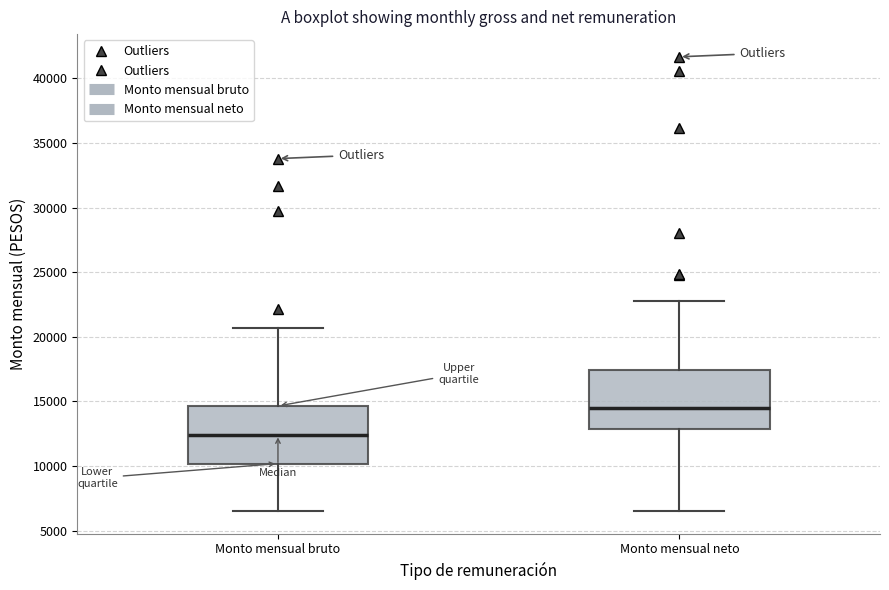

Reading left to right, read every box against the y-axis: the position of its median line, the range the box covers, and the ends of its whiskers. The values are not printed on the chart, so give them approximately, as read against the axis.

Monto mensual bruto: median 12500, box 10000 to 14500, whiskers 6500 to 20500
Monto mensual neto: median 14500, box 13000 to 17500, whiskers 6500 to 23000